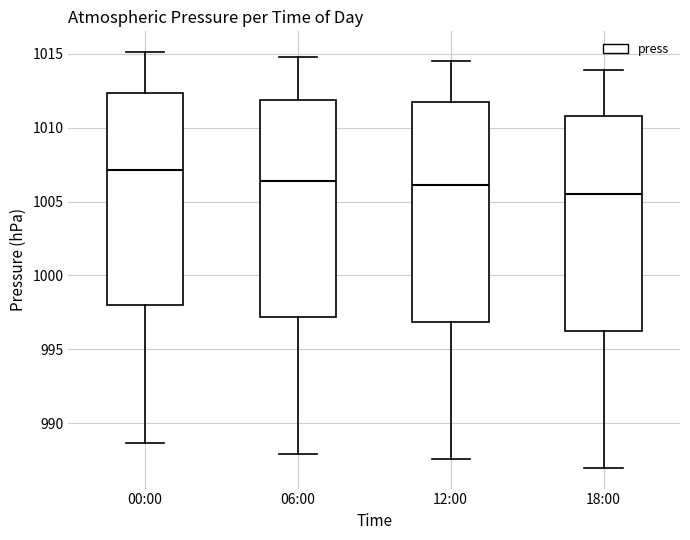

Where does the lower whisker of the box for 06:00 end on the y-axis? The values are not printed on the chart, so give them approximately, as read against the axis.

988.0